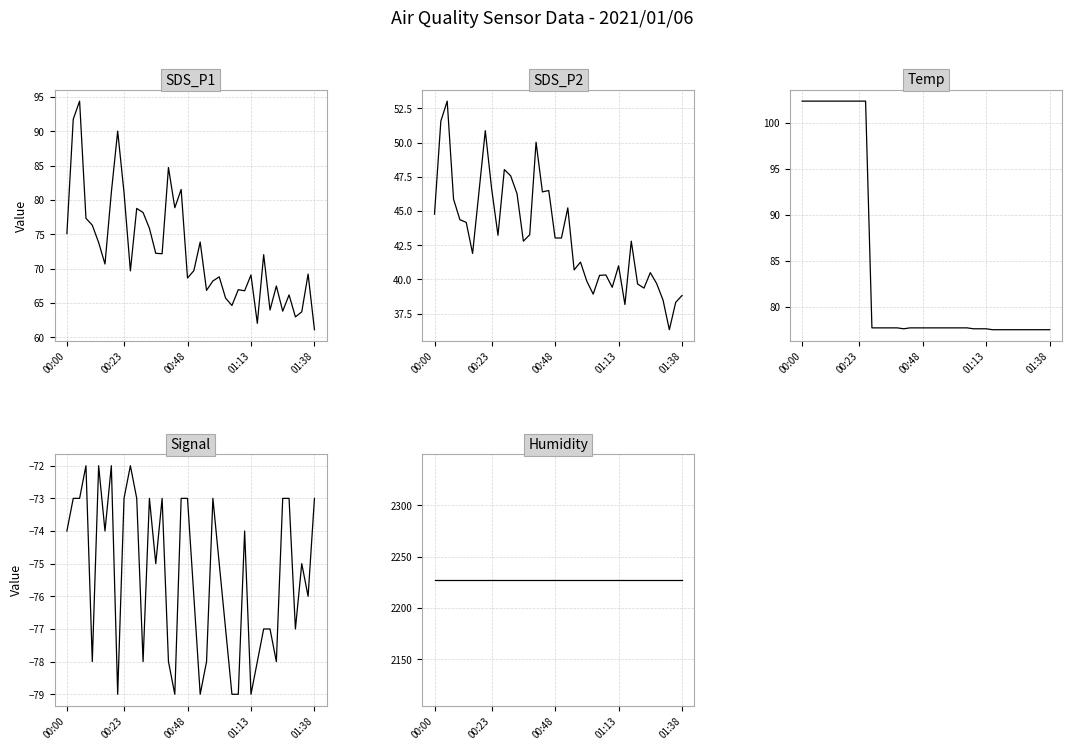

In Signal, how many points are lower than both neighbors (excluding endpoints)?

11